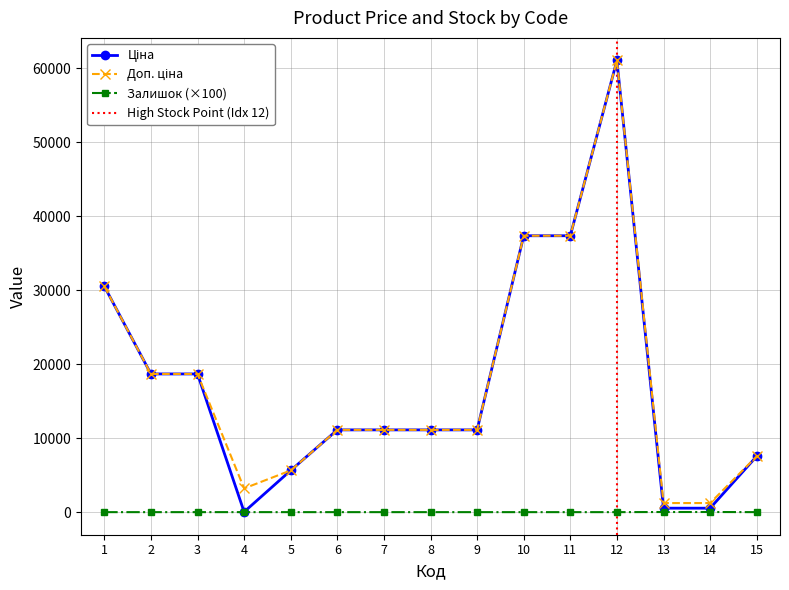

Is the value of Залишок at 10 greater than the value of Доп. ціна at 10?

No